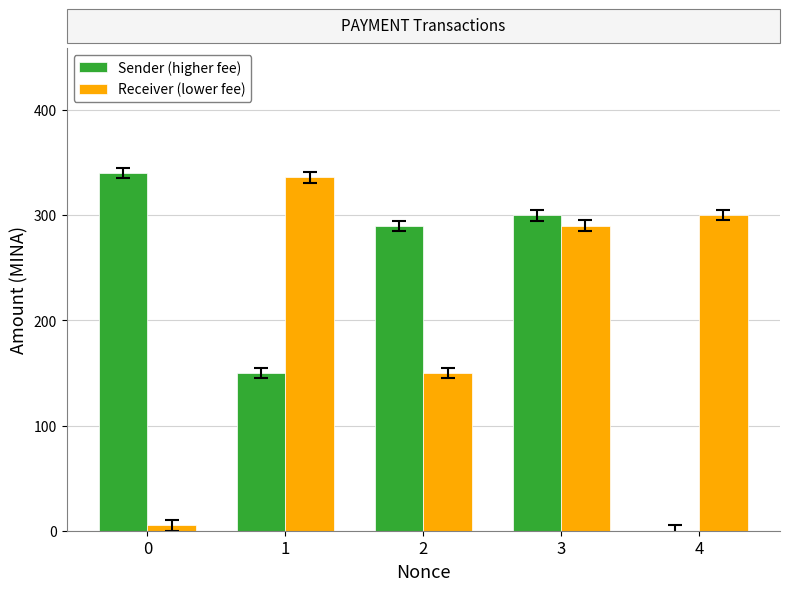

How many series are shown in this chart?

2